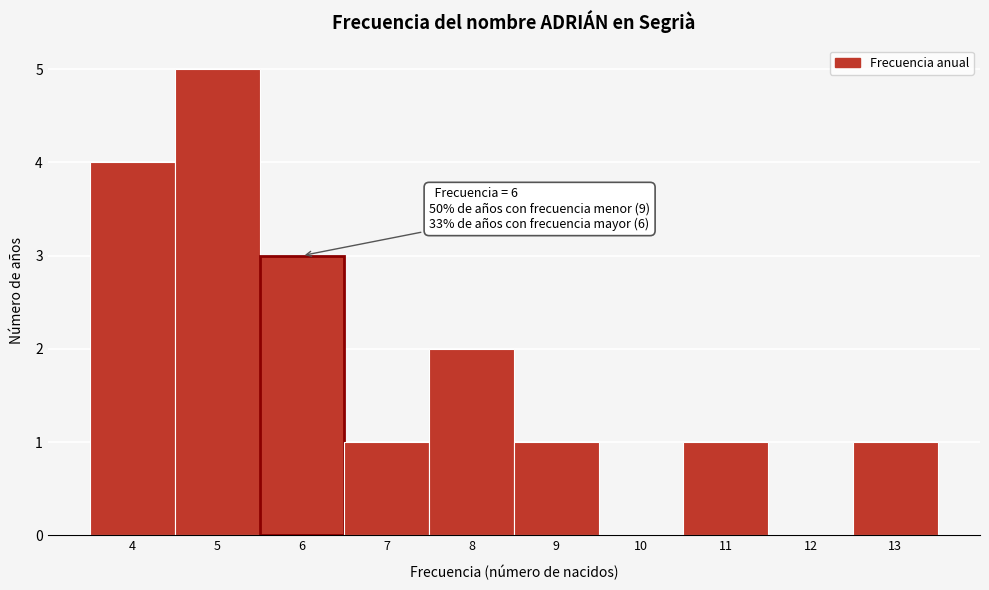

Which range on the x-axis has the tallest bar?

4.5 to 5.5